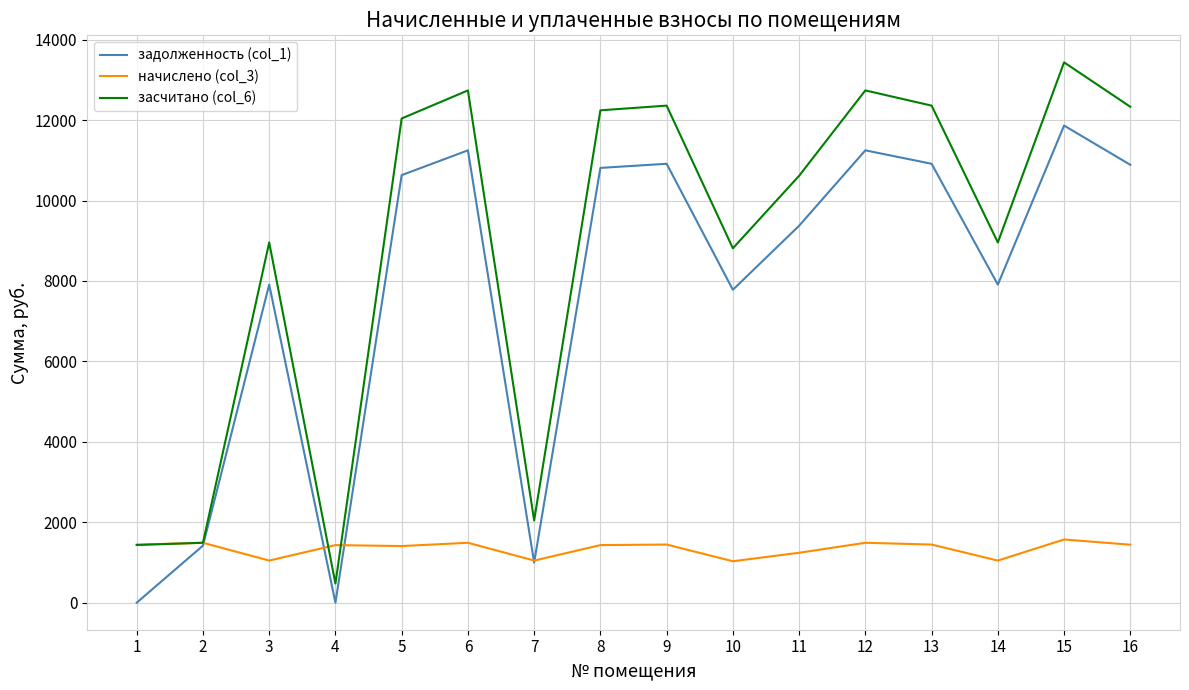

What is the maximum value for начислено (col_3)?

1571.7